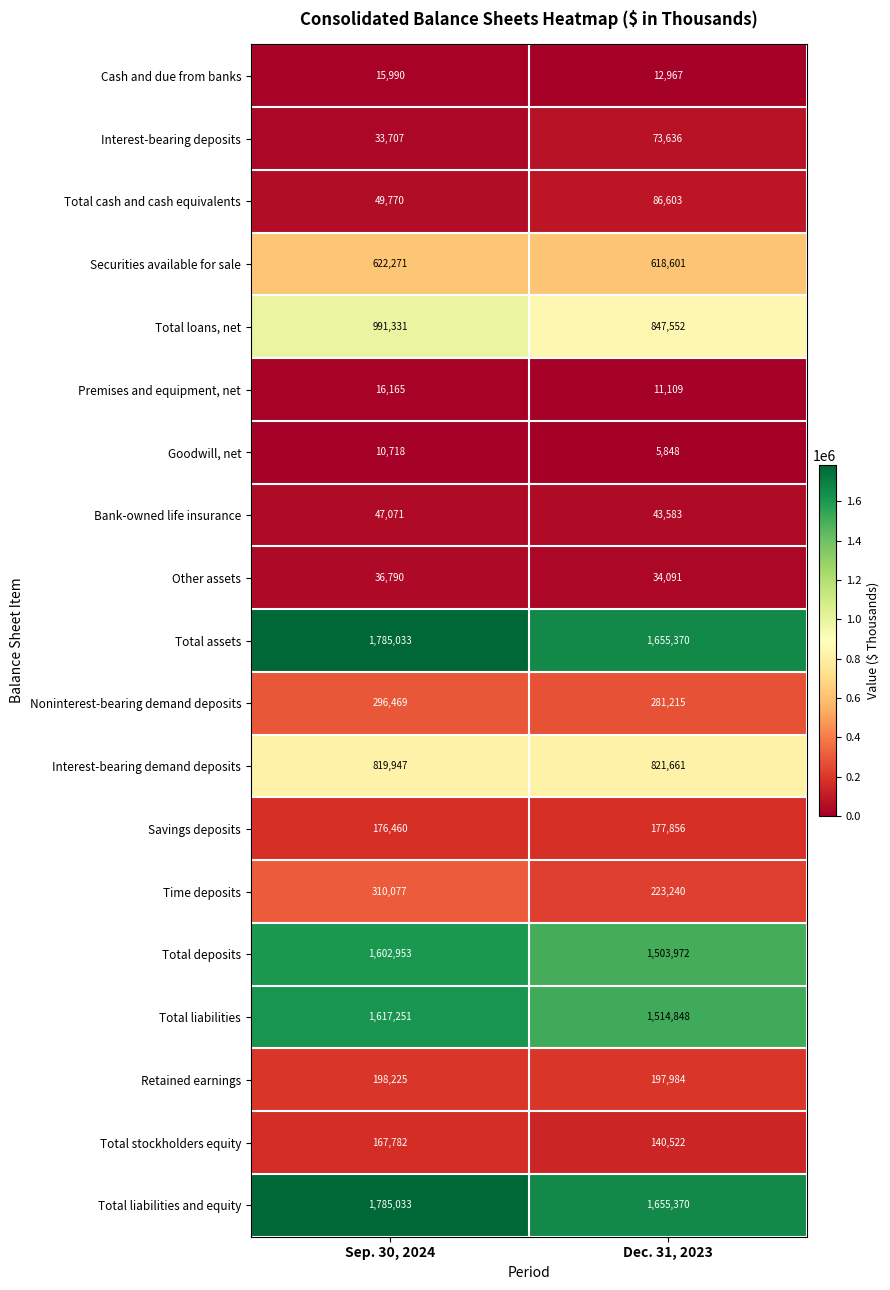

Which series has the widest spread of values?

Total loans, net